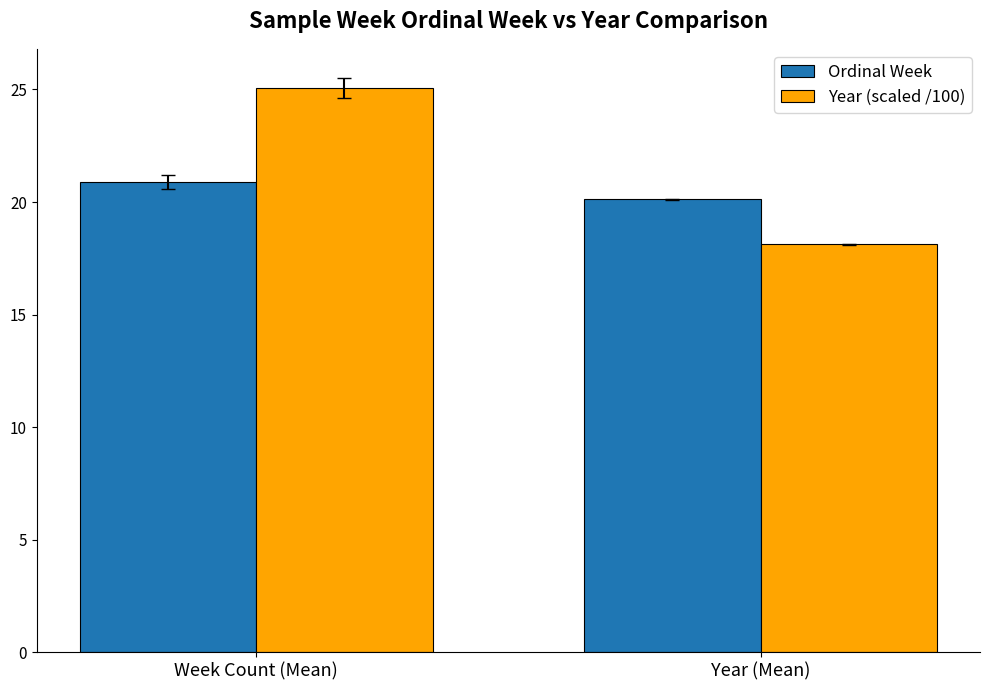

How many bars are there in each group?

2